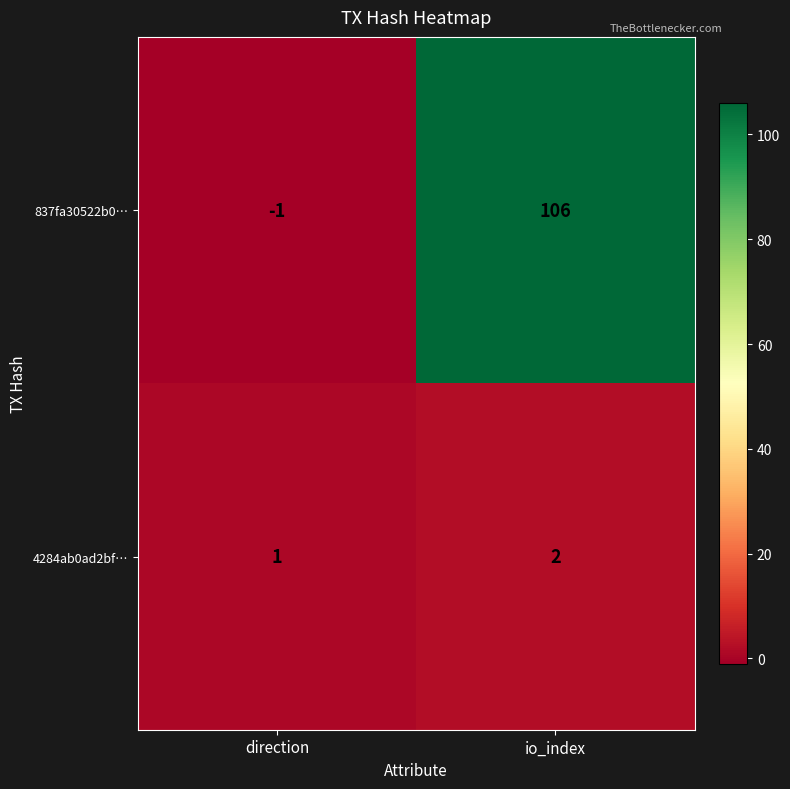

Which series has the largest total across all categories?

837fa30522b0…